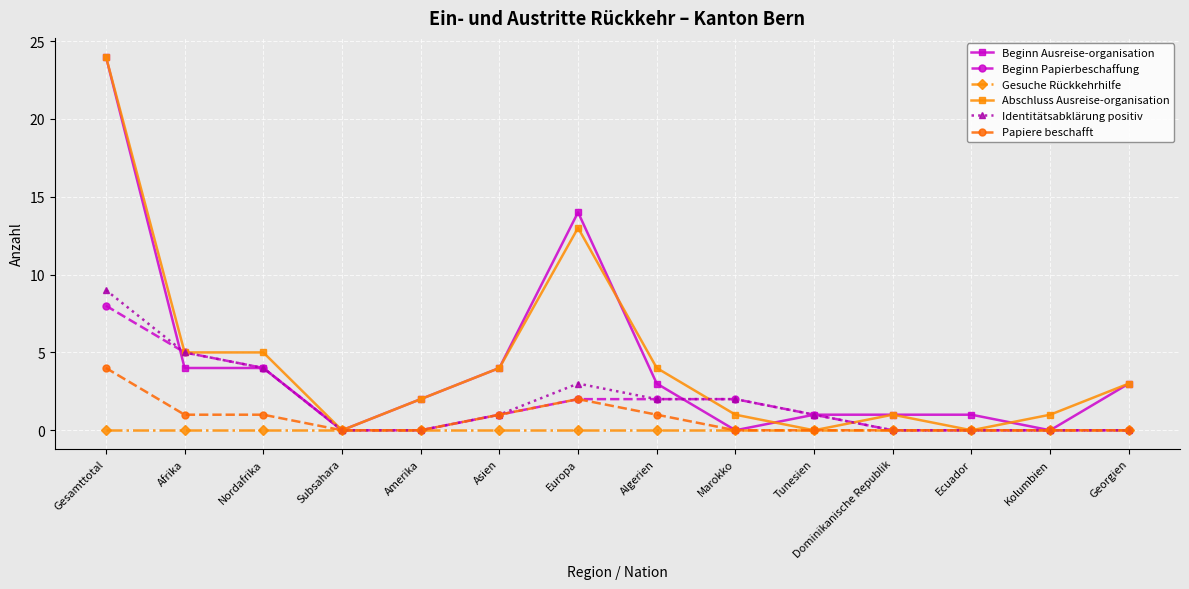

What is the total value across all series at Marokko?

5